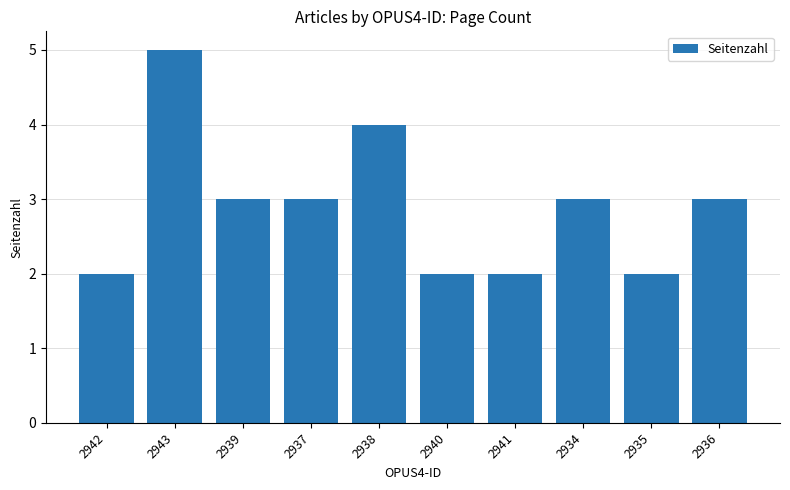

What value does the data have at 2936?

3